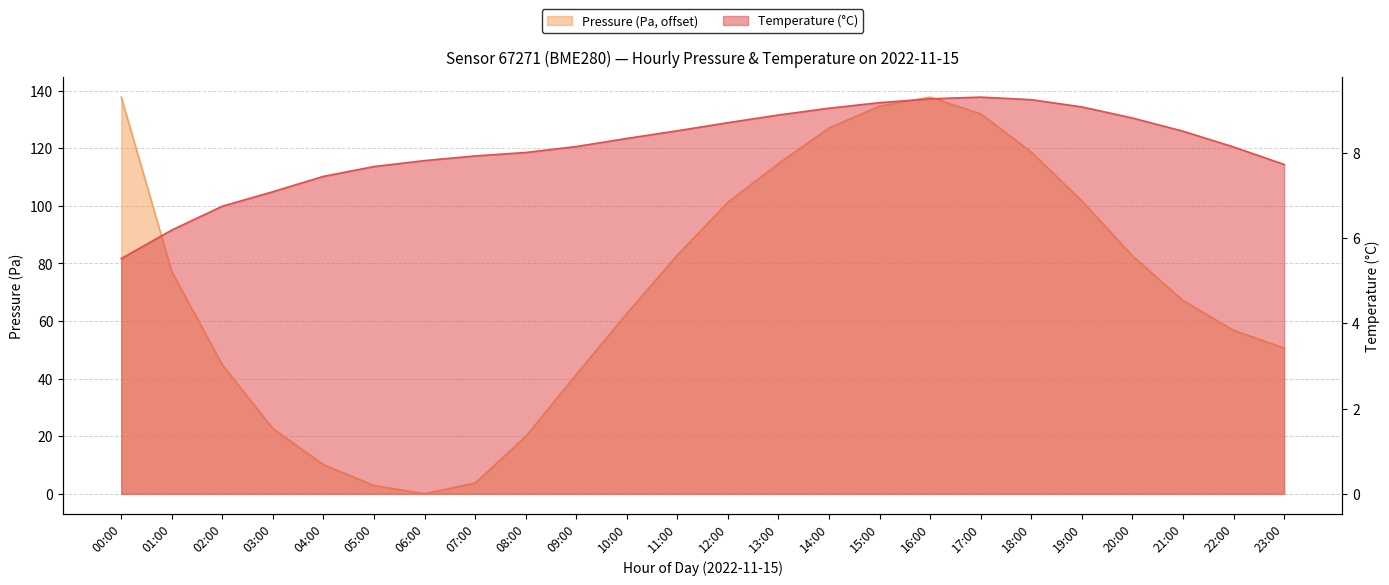

Between 00:00 and 18:00, which is larger?

00:00